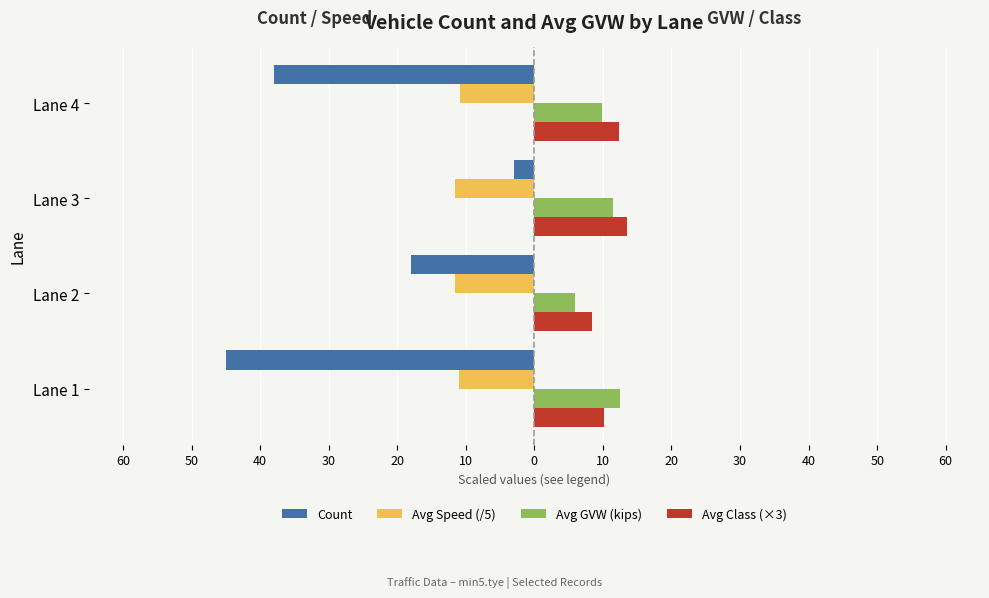

What is the sum of all Avg GVW (kips) values?

39.8